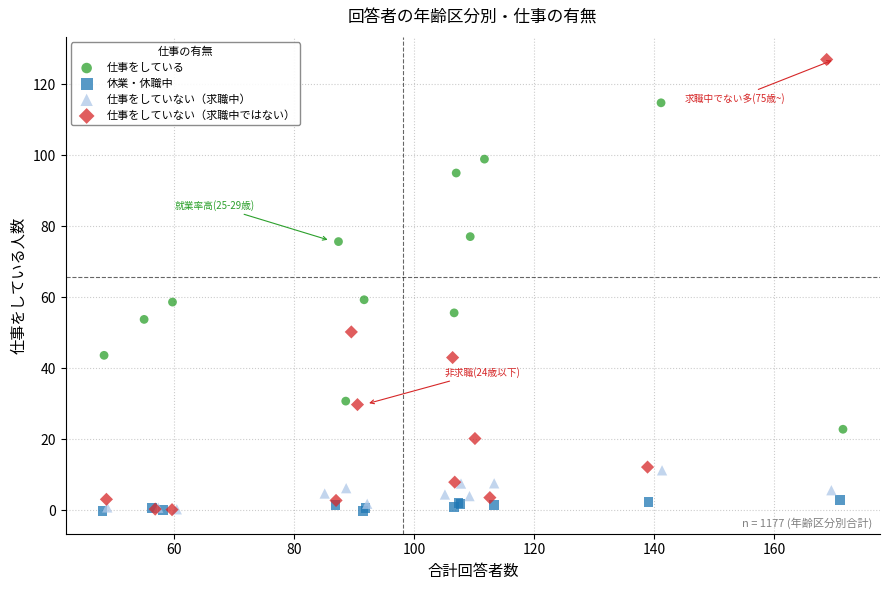

What are all the series names shown in the legend?

仕事をしている, 休業・休職中, 仕事をしていない（求職中）, 仕事をしていない（求職中ではない）